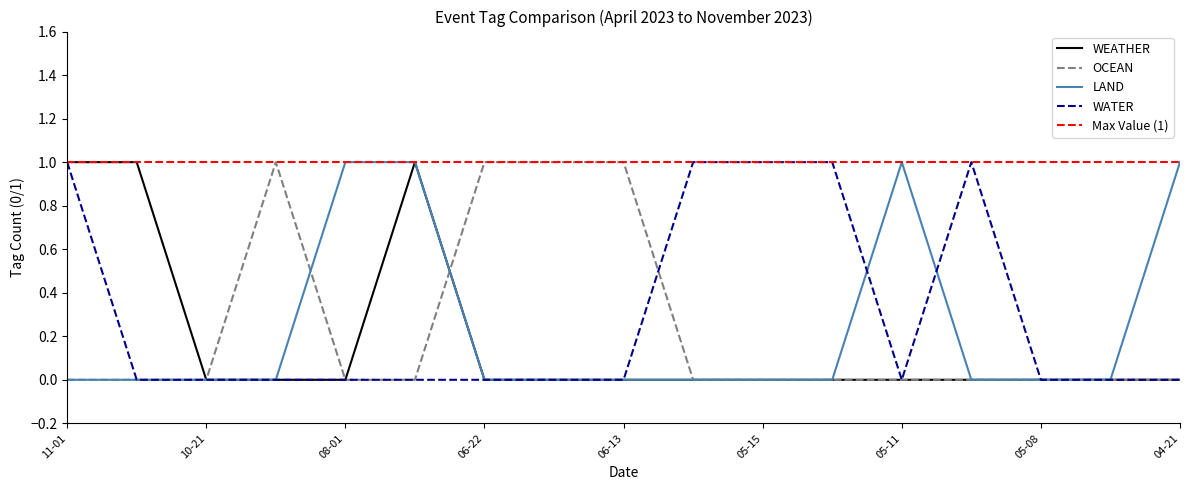

The value of OCEAN at 10-21 is 1. True or false?

False